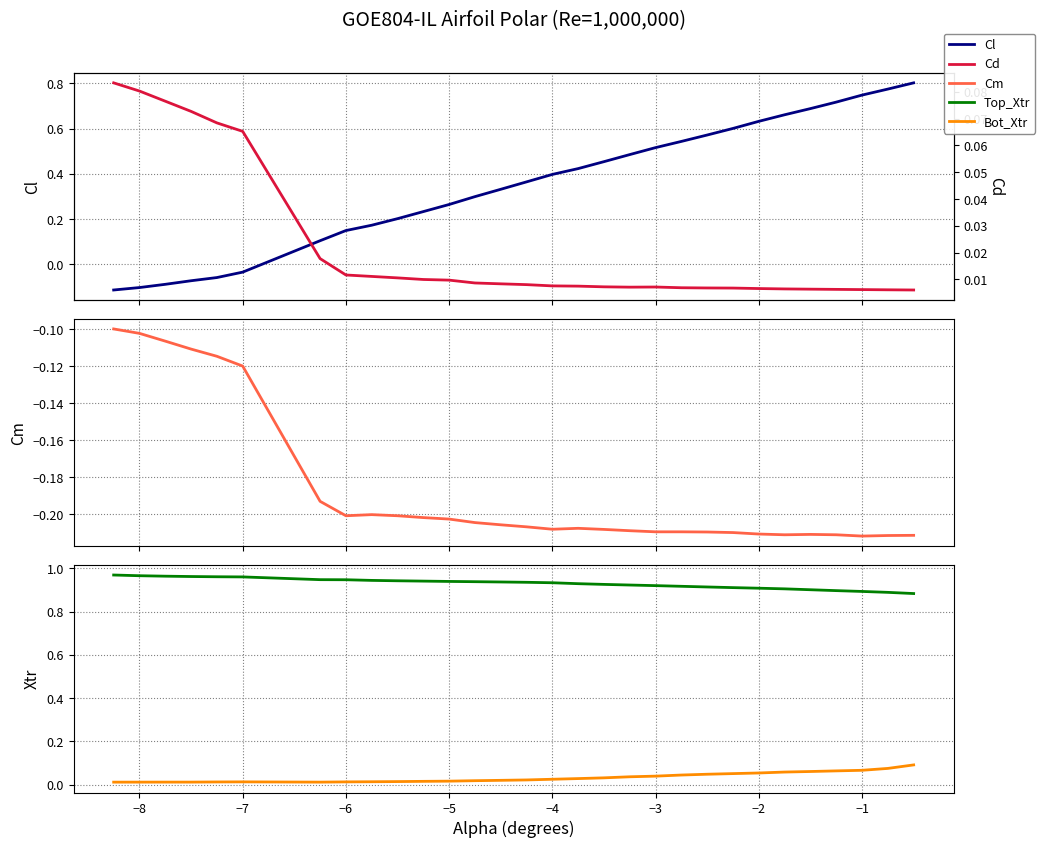

Reading right to left, what are all the values shown in this chart?

Cl: 0.8	0.8	0.7	0.7	0.7	0.7	0.6	0.6	0.6	0.5	0.5	0.5	0.5	0.4	0.4	0.4	0.3	0.3	0.3	0.2	0.2	0.2	0.1	0.1	-0.0	-0.1	-0.1	-0.1	-0.1	-0.1
Cd: 0.0	0.0	0.0	0.0	0.0	0.0	0.0	0.0	0.0	0.0	0.0	0.0	0.0	0.0	0.0	0.0	0.0	0.0	0.0	0.0	0.0	0.0	0.0	0.0	0.1	0.1	0.1	0.1	0.1	0.1
Cm: -0.2	-0.2	-0.2	-0.2	-0.2	-0.2	-0.2	-0.2	-0.2	-0.2	-0.2	-0.2	-0.2	-0.2	-0.2	-0.2	-0.2	-0.2	-0.2	-0.2	-0.2	-0.2	-0.2	-0.2	-0.1	-0.1	-0.1	-0.1	-0.1	-0.1
Top_Xtr: 0.9	0.9	0.9	0.9	0.9	0.9	0.9	0.9	0.9	0.9	0.9	0.9	0.9	0.9	0.9	0.9	0.9	0.9	0.9	0.9	0.9	0.9	0.9	0.9	1.0	1.0	1.0	1.0	1.0	1.0
Bot_Xtr: 0.1	0.1	0.1	0.1	0.1	0.1	0.1	0.1	0.0	0.0	0.0	0.0	0.0	0.0	0.0	0.0	0.0	0.0	0.0	0.0	0.0	0.0	0.0	0.0	0.0	0.0	0.0	0.0	0.0	0.0